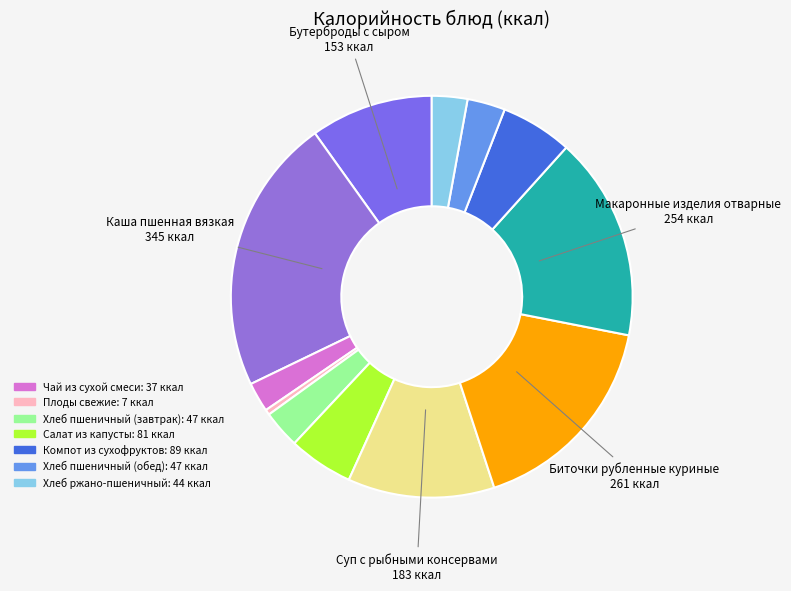

What is the smallest slice in the pie chart?

Плоды свежие